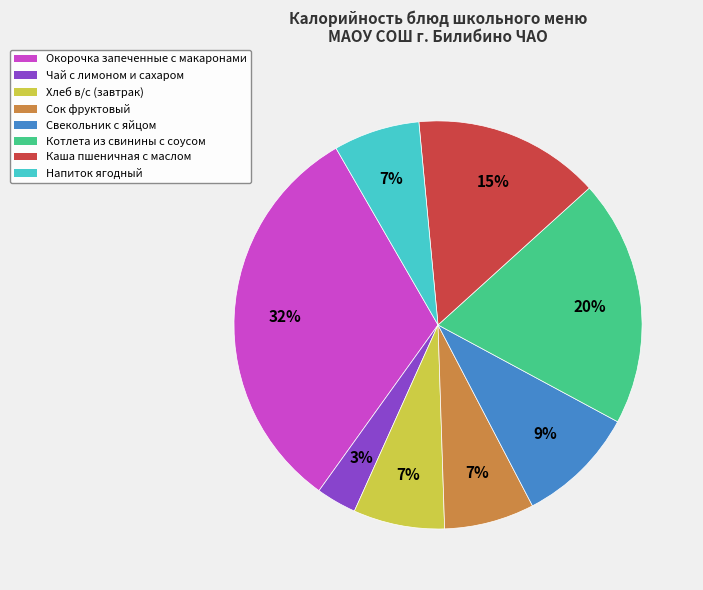

What is the smallest slice in the pie chart?

Чай с лимоном и сахаром